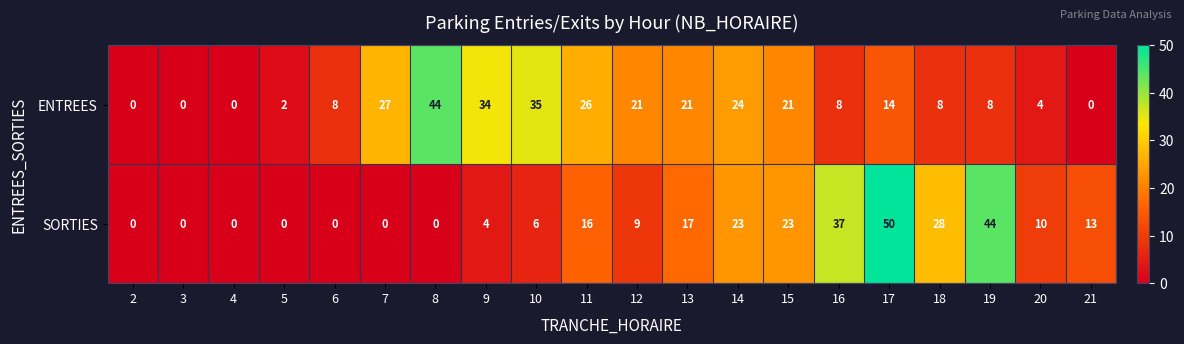

Which series changed the most between 18 and 21?

SORTIES